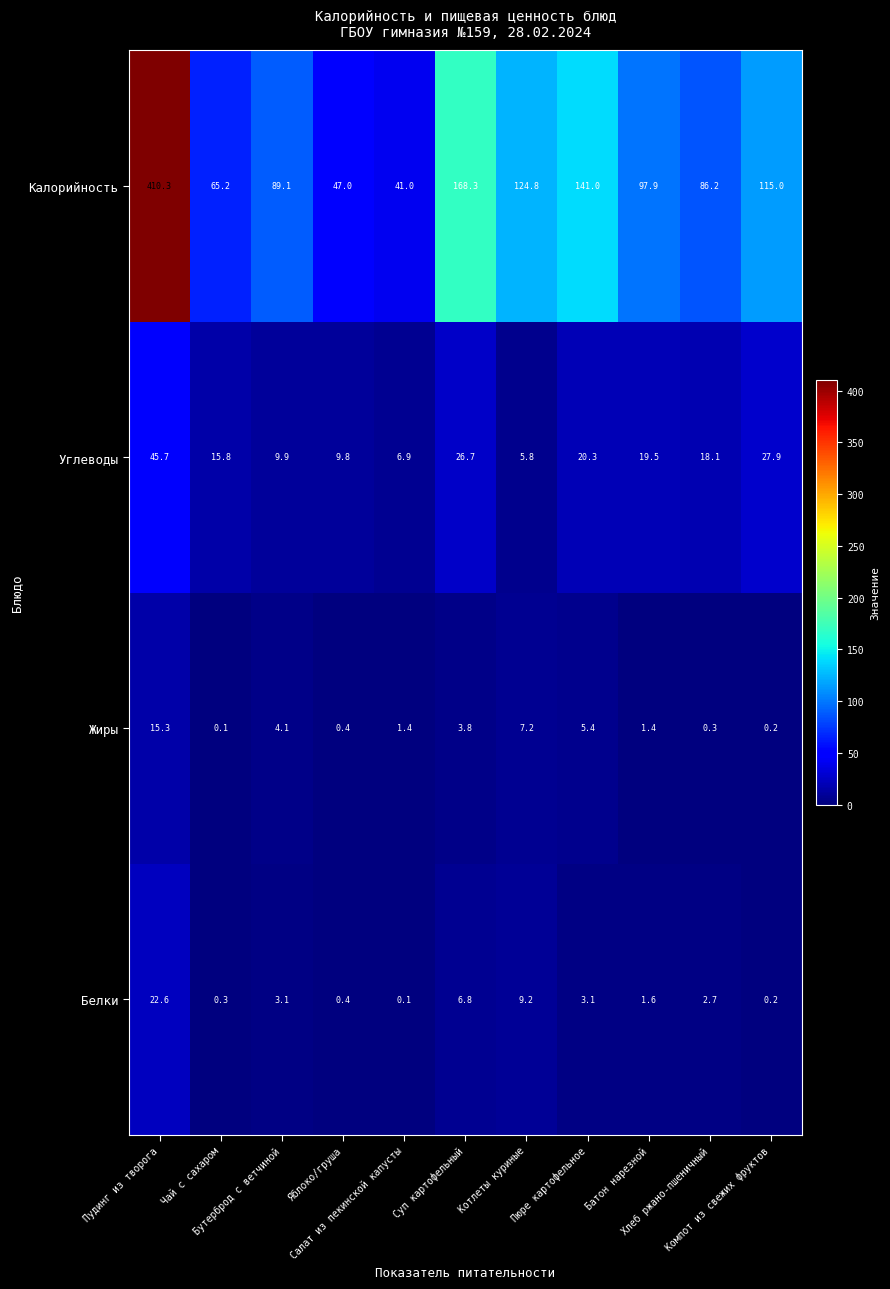

How many data points in Жиры are less than 1?

4